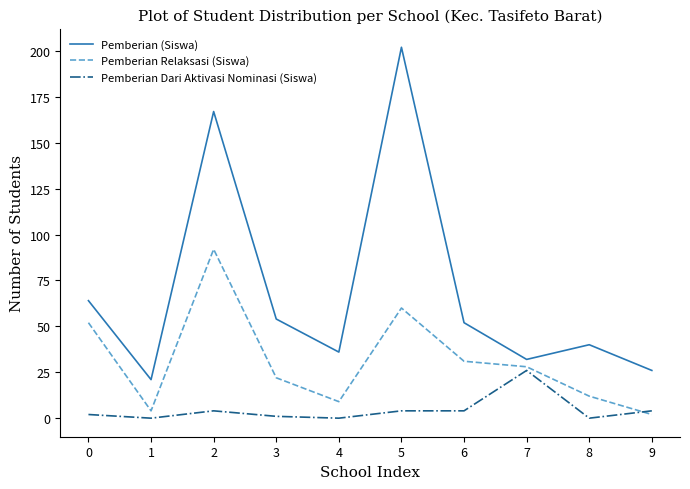

The Pemberian Dari Aktivasi Nominasi (Siswa) series shows 4 at 9. True or false?

True